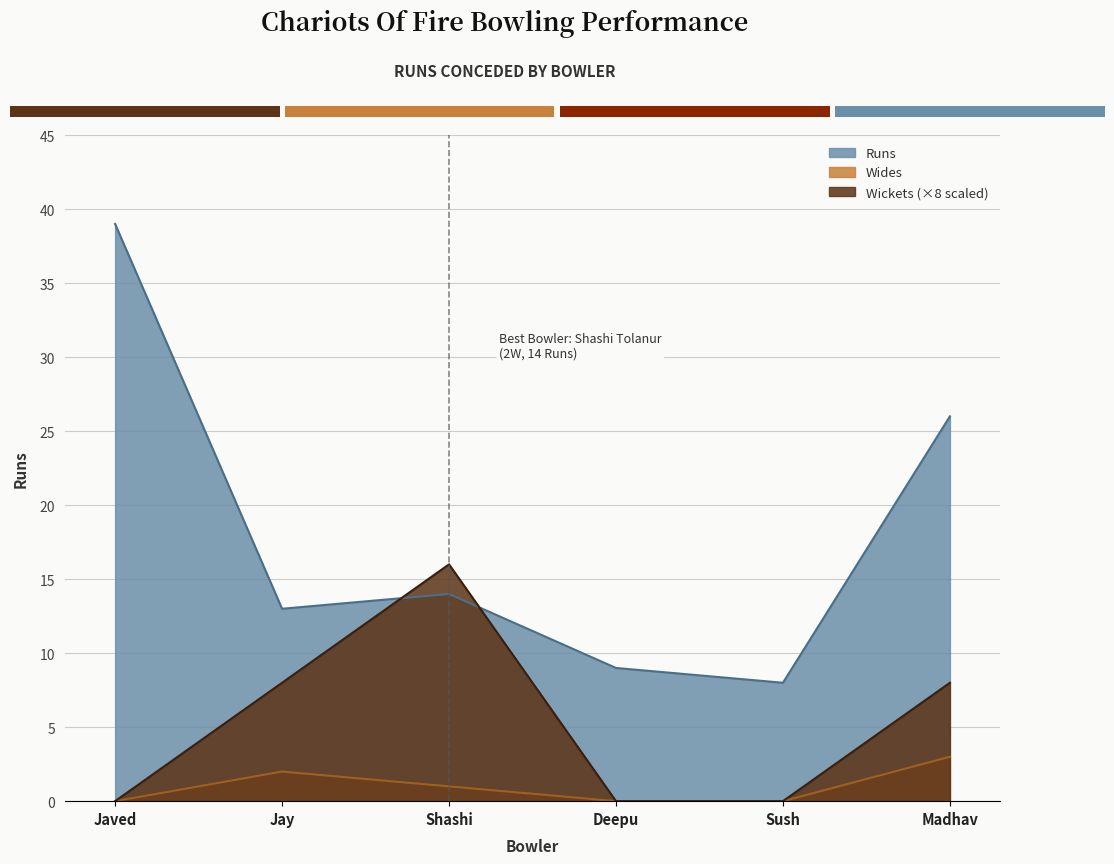

At which category does Runs reach its first local peak?

Shashi